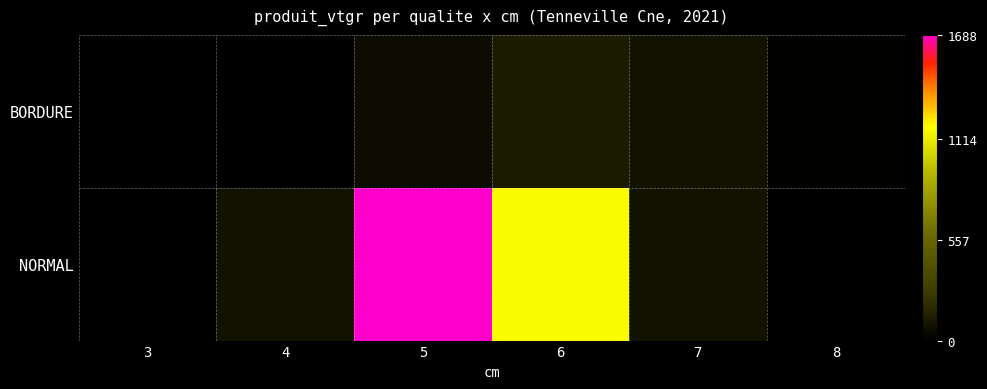

At how many categories does at least one series exceed 497?

2